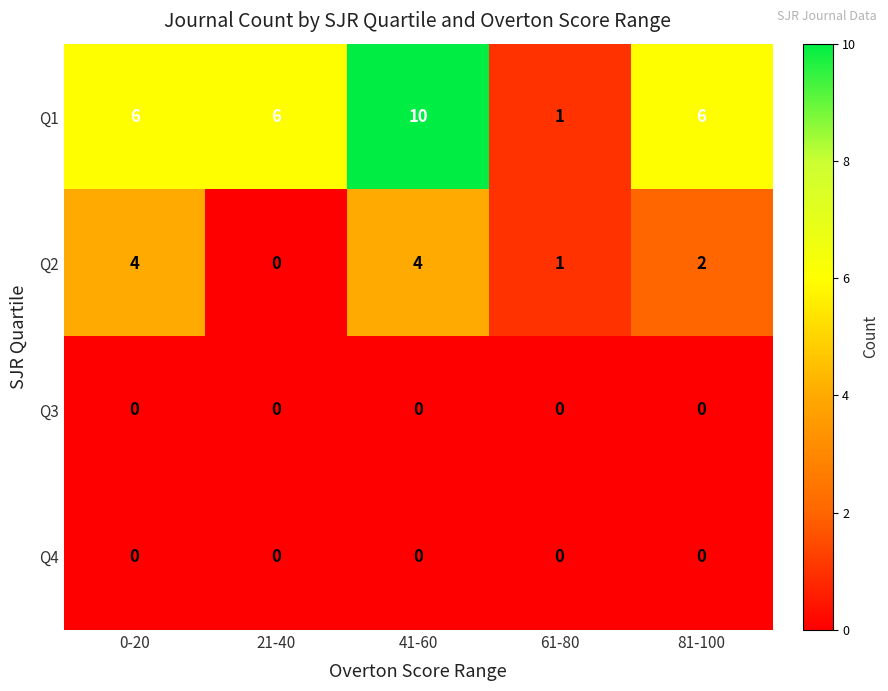

Which category has the highest value in the Q1 series?

41-60